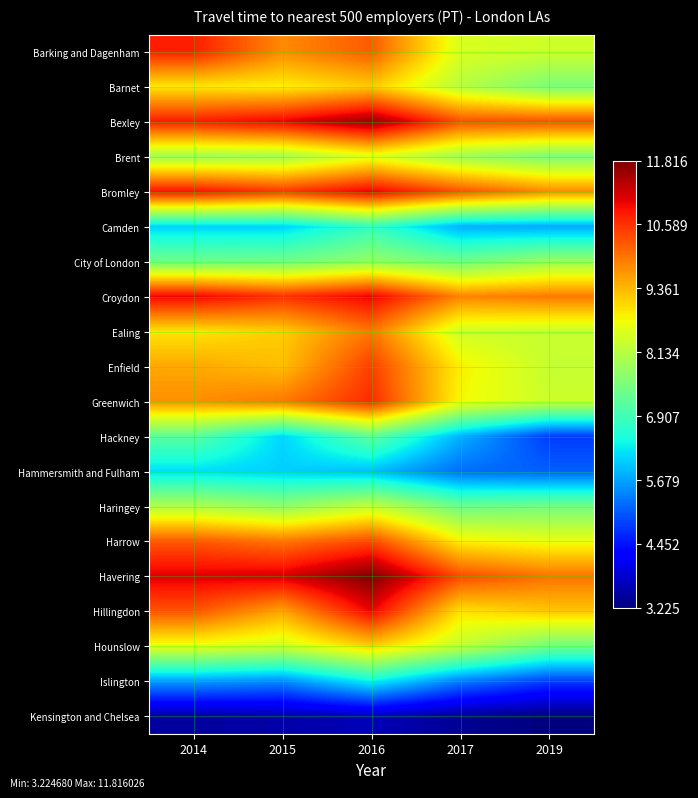

List the series in order of their peak value, lowest first.

Kensington and Chelsea, Hammersmith and Fulham, Islington, Camden, Hackney, City of London, Haringey, Brent, Hounslow, Barnet, Ealing, Harrow, Enfield, Greenwich, Barking and Dagenham, Hillingdon, Croydon, Bromley, Bexley, Havering